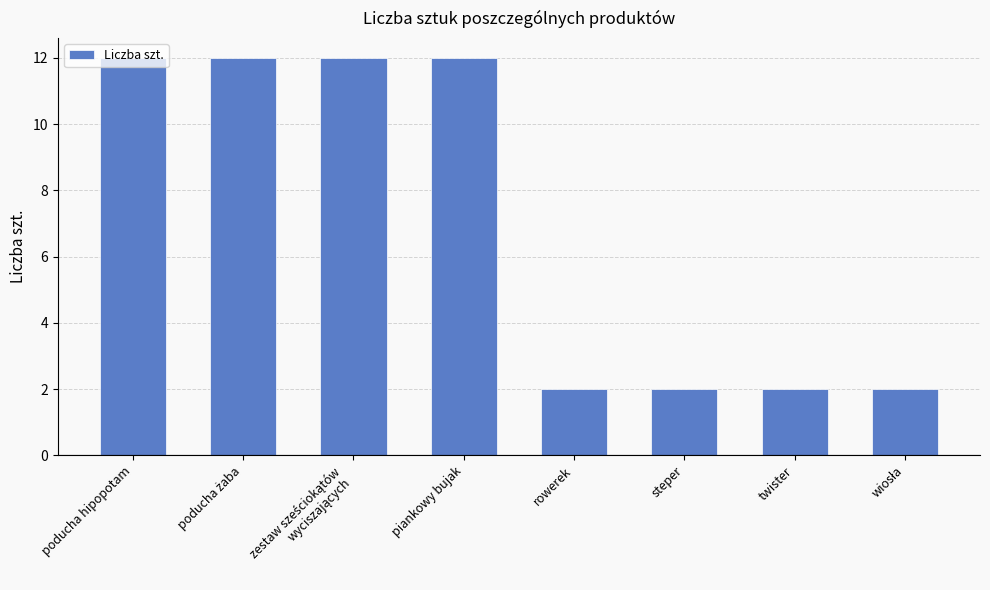

What is the maximum value shown in the chart?

12